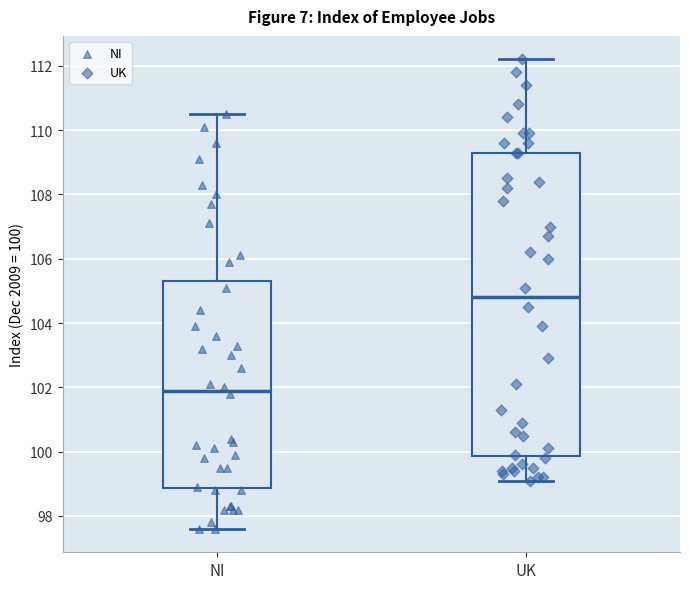

Reading left to right, transcribe this box plot: for each box, give where its median line is, the range the box spans, and where its two whiskers end, as read against the y-axis. The values are not printed on the chart, so give them approximately, as read against the axis.

NI: median 102.0, box 98.8 to 105.4, whiskers 97.6 to 110.6
UK: median 104.8, box 99.8 to 109.4, whiskers 99.2 to 112.2